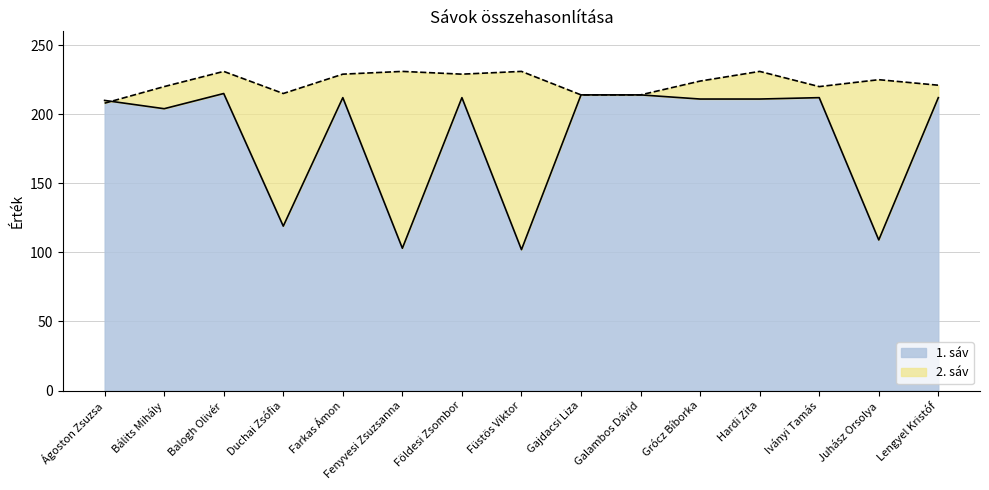

List the labels in order of 2. sáv value, smallest first.

Ágoston Zsuzsa, Gajdacsi Liza, Galambos Dávid, Duchai Zsófia, Bálits Mihály, Iványi Tamás, Lengyel Kristóf, Grócz Bíborka, Juhász Orsolya, Farkas Ámon, Földesi Zsombor, Balogh Olivér, Fenyvesi Zsuzsanna, Füstös Viktor, Hardi Zita